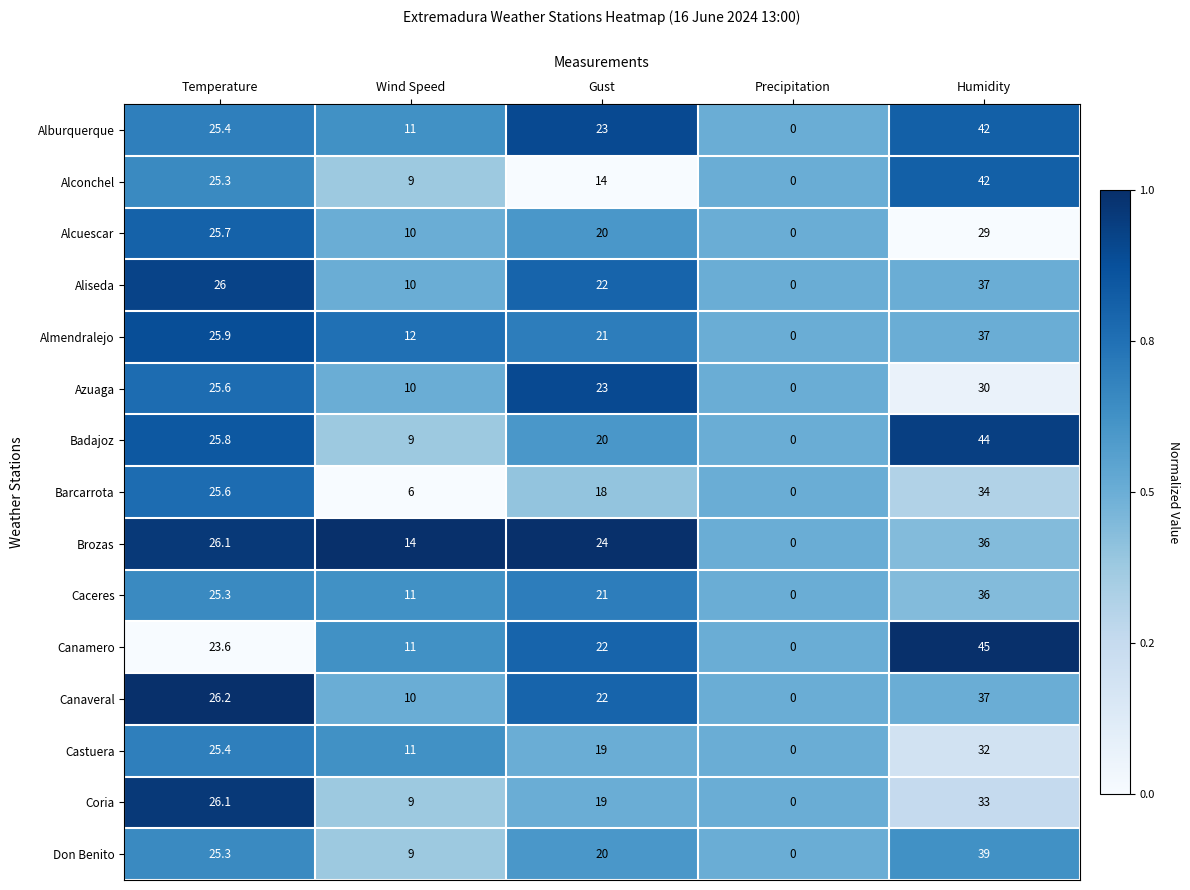

Which series has the widest spread of values?

Canamero